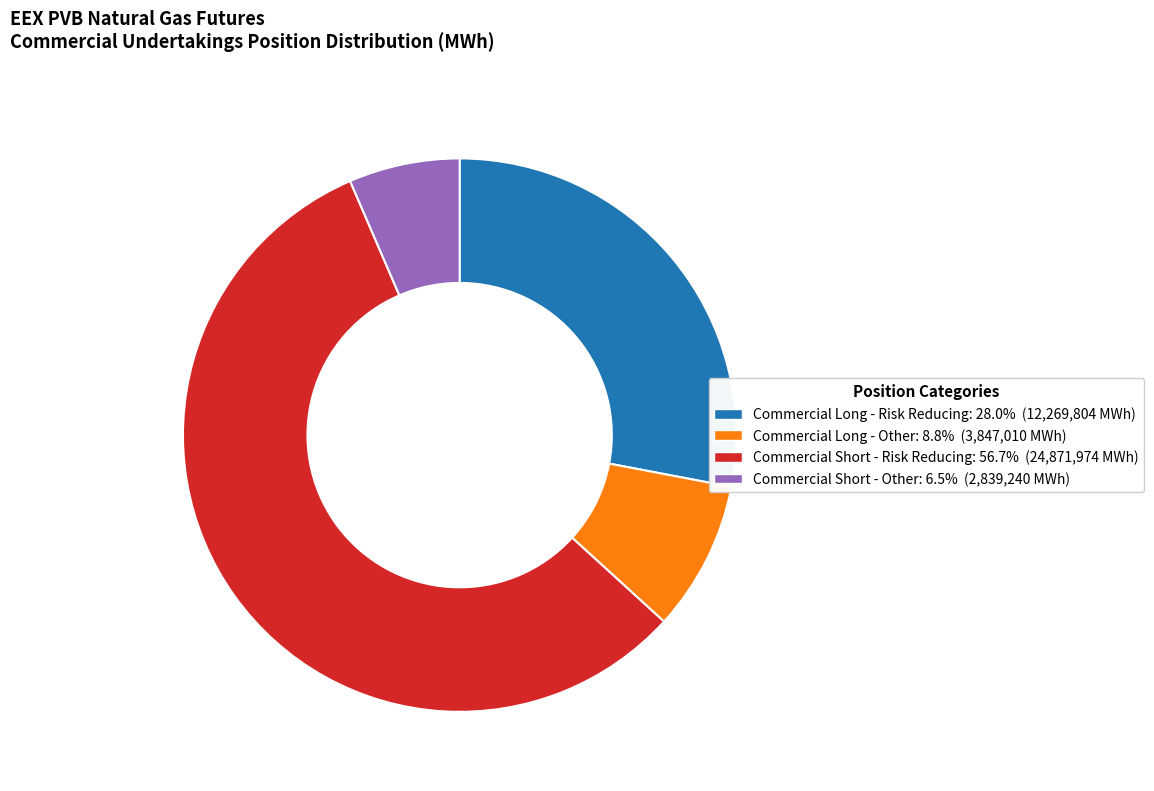

Do Commercial Long - Other and Commercial Short - Risk Reducing together represent more than half of the pie?

Yes